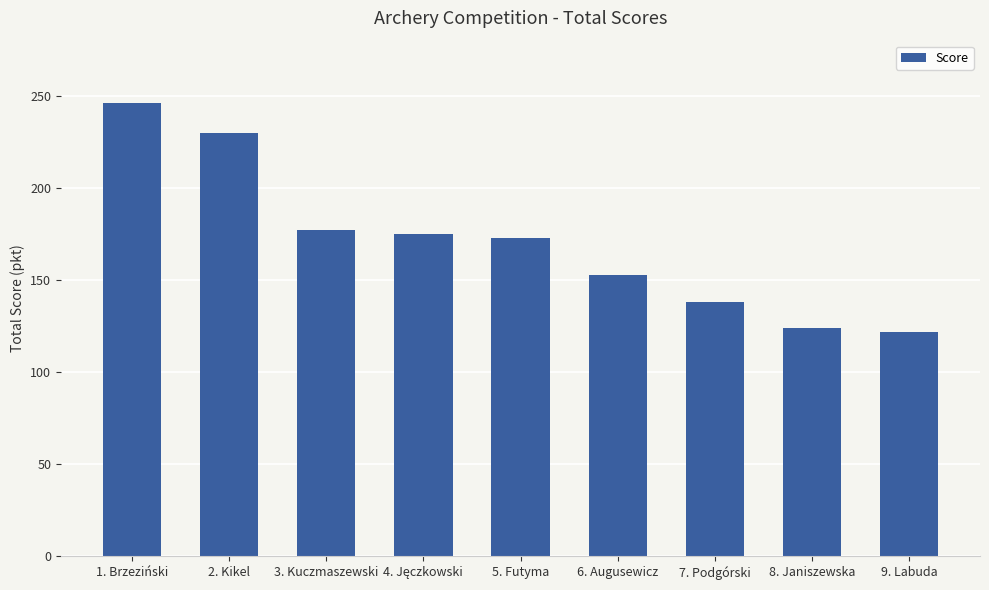

How many categories are shown in the chart?

9